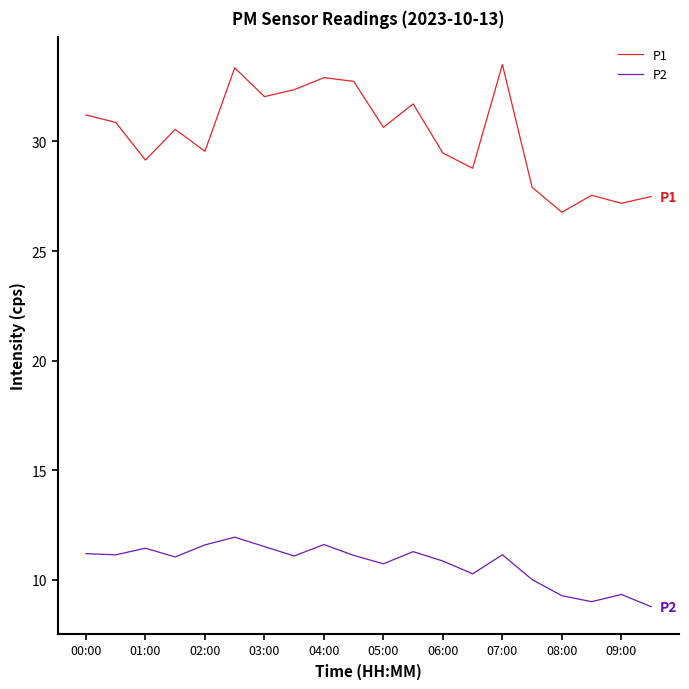

Rank the series by their maximum value, from lowest to highest.

P2, P1